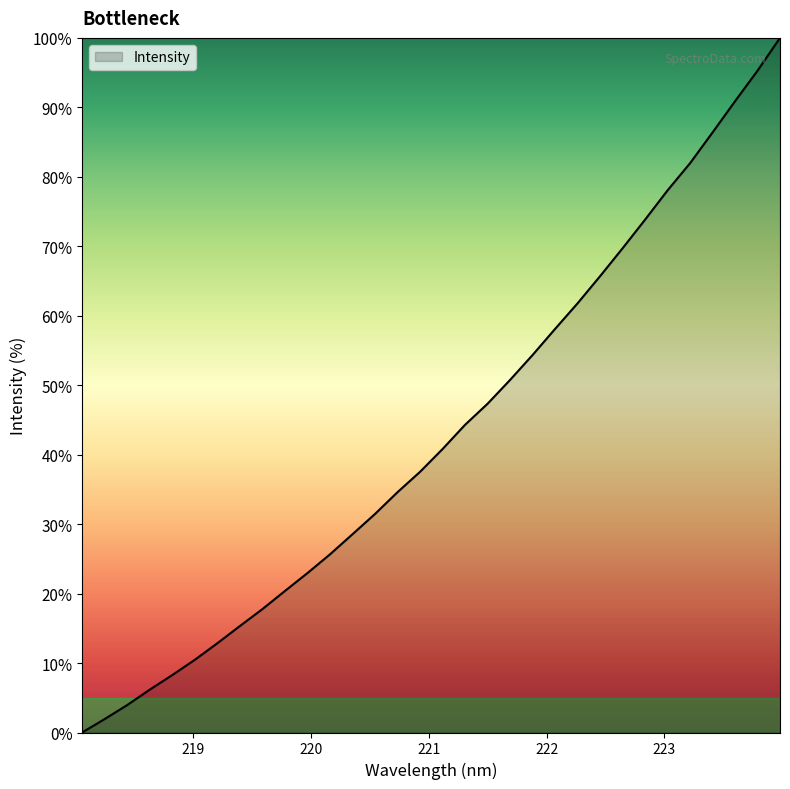

Where is the data nearest to the value 50?

221.6902